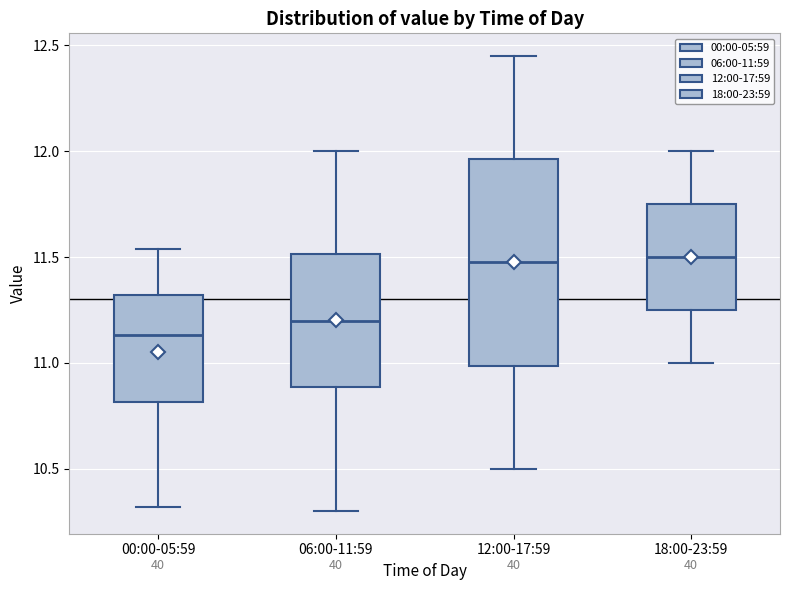

Which box is the tallest, from its lower edge to its upper edge?

12:00-17:59